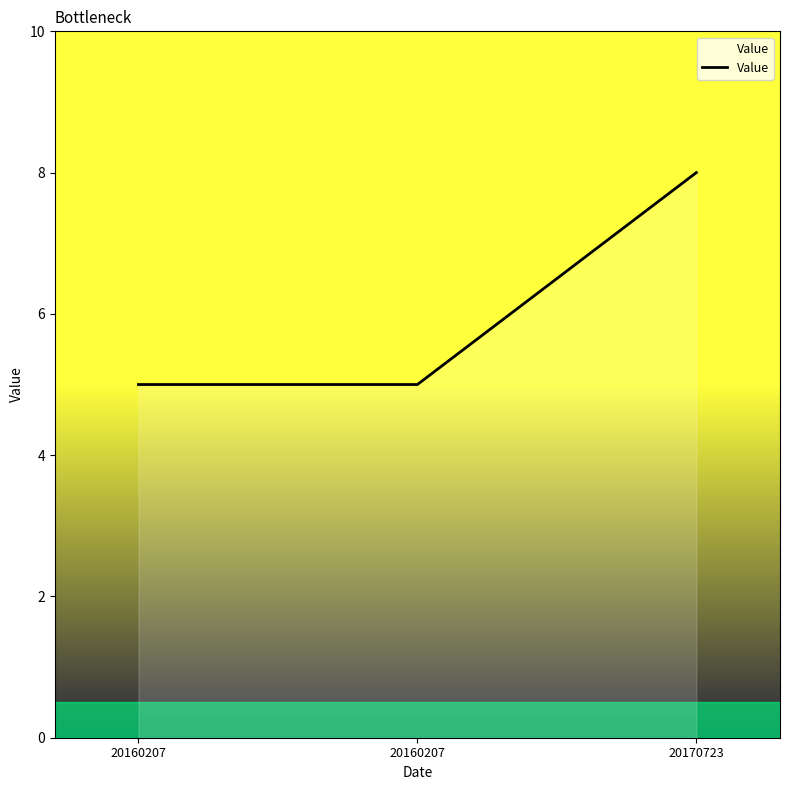

What is the difference between the values at 20170723 and 20160207?

3